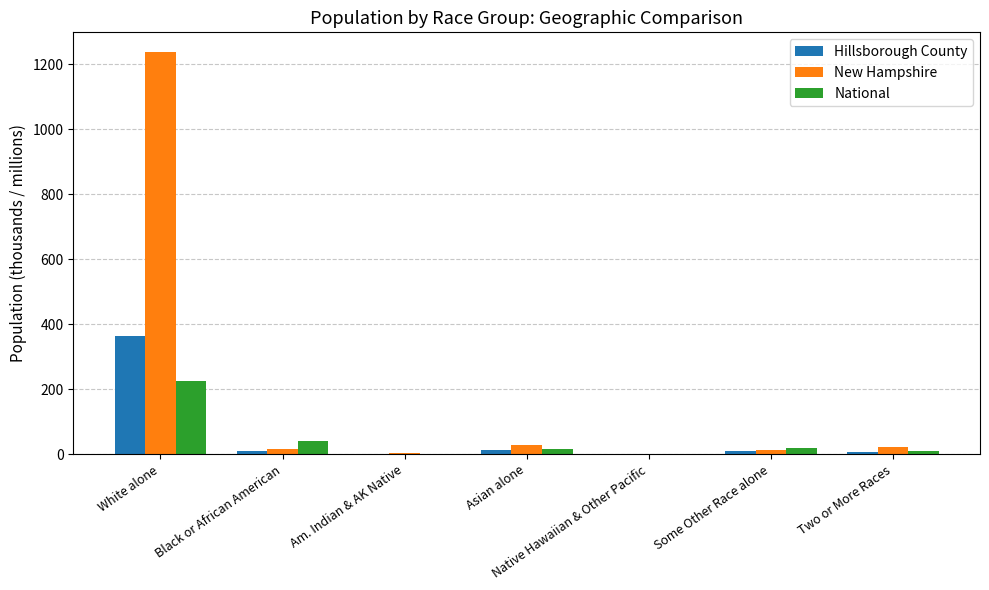

What is the sum of all Hillsborough County values?

400.7